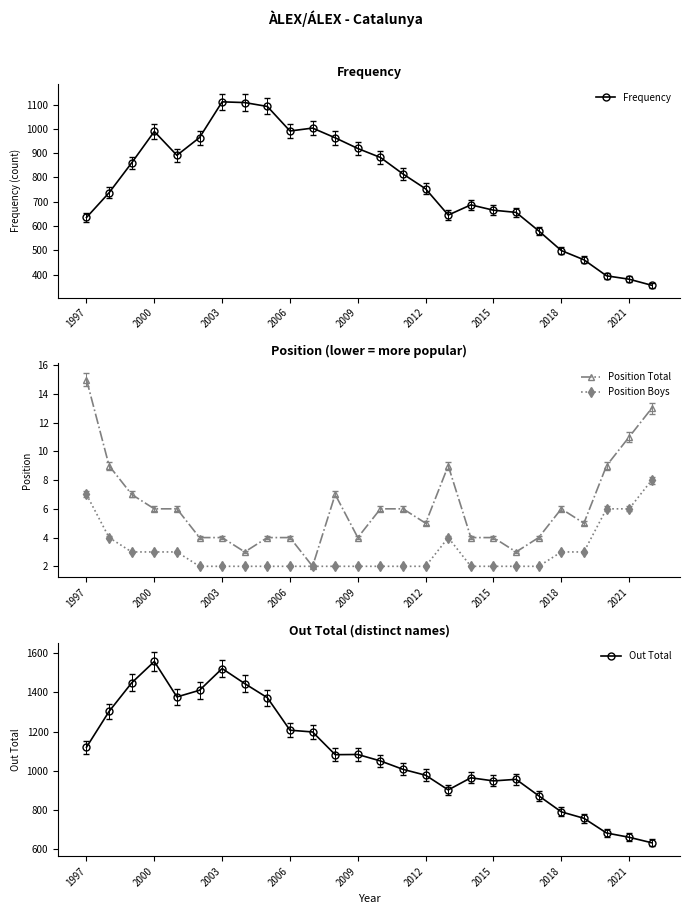

True or false: Position Total and Frequency intersect in this chart.

False